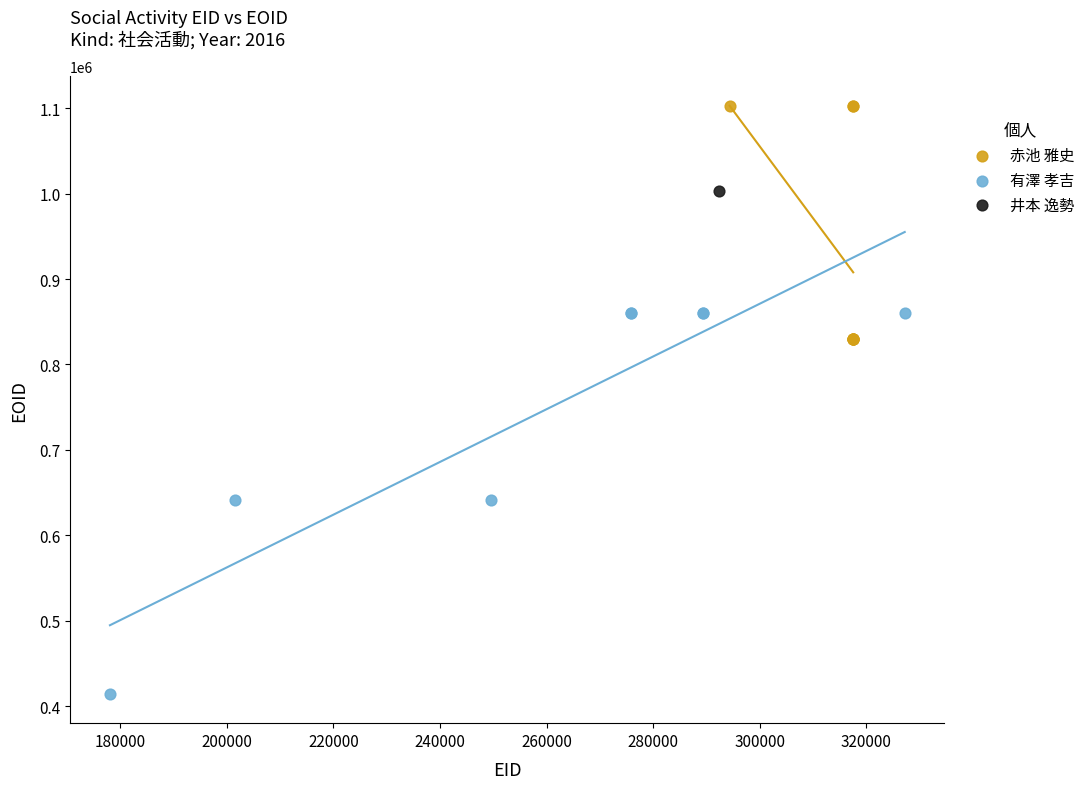

What are all the series names shown in the legend?

赤池 雅史, 有澤 孝吉, 井本 逸勢